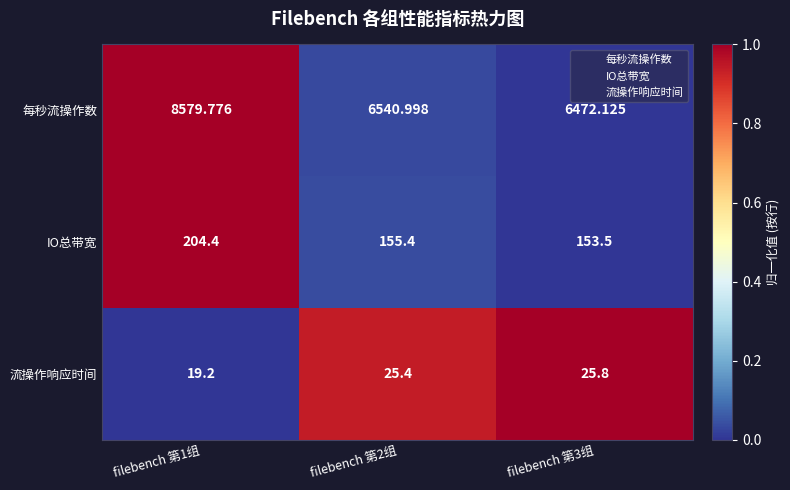

At filebench 第3组, list the series in order from smallest to largest.

流操作响应时间, IO总带宽, 每秒流操作数